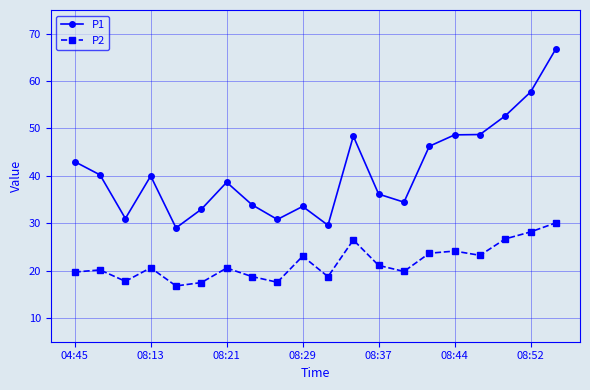

Which series has the largest total across all categories?

P1